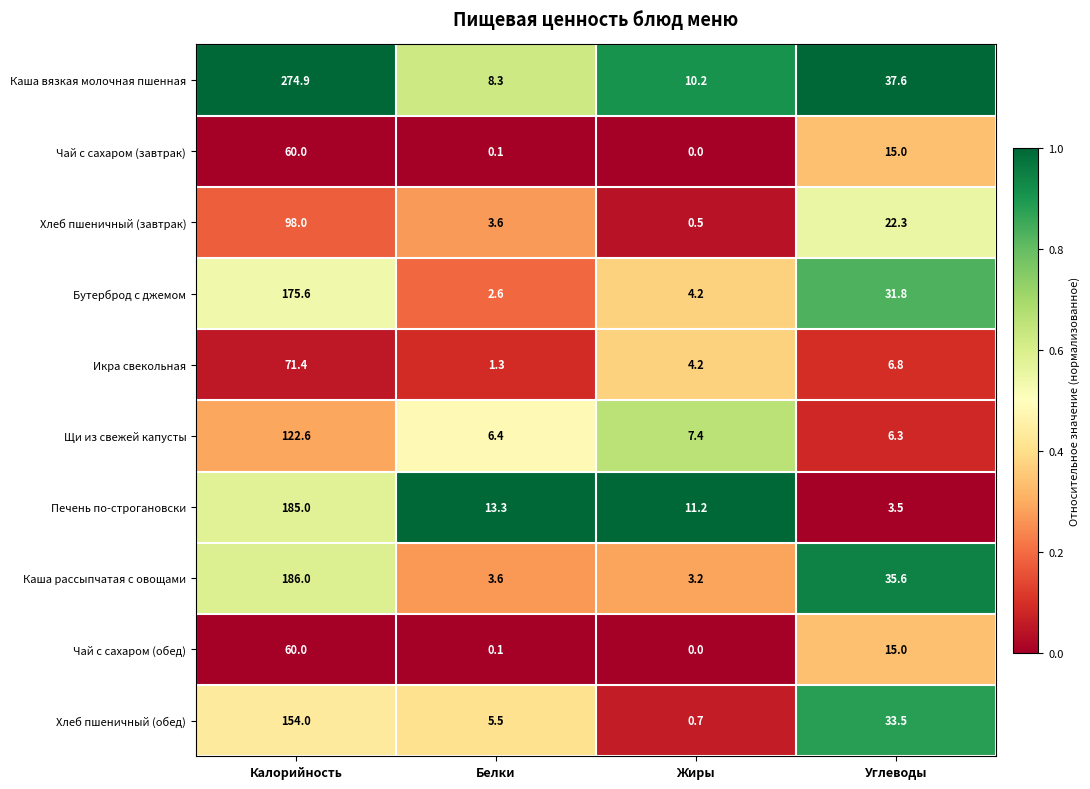

What is the difference between the maximum and second lowest values in the Хлеб пшеничный (завтрак) series?

94.4